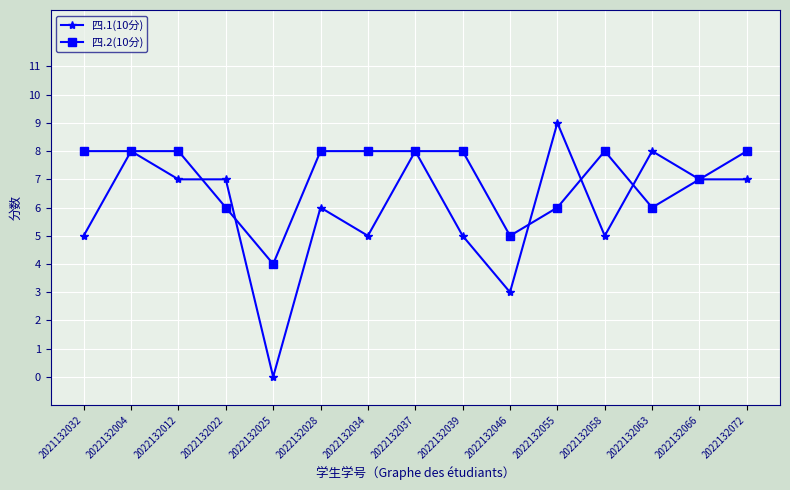

Where is the first local maximum for 四.1(10分)?

2022132004